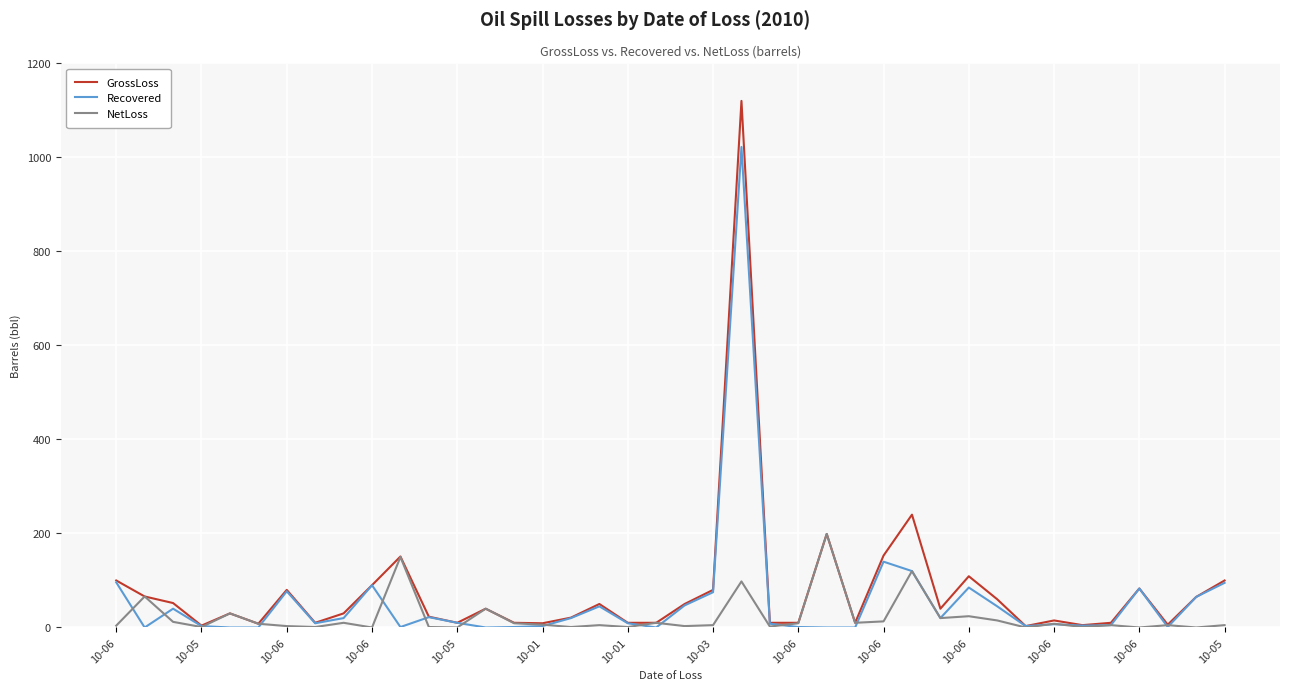

What is the highest value of the Recovered series?

1022